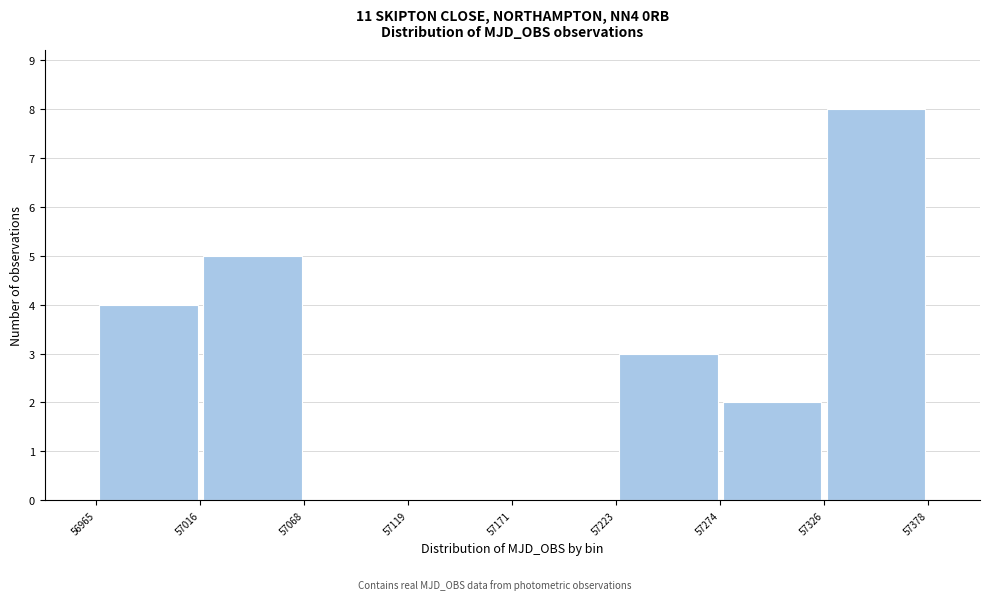

Reading left to right, transcribe this chart: for each bar, give the range it covers on the x-axis and its height. The values are not printed on the chart, so give them approximately, as read against the axis.

56965 to 57016: 4
57016 to 57068: 5
57068 to 57119: 0
57119 to 57171: 0
57171 to 57223: 0
57223 to 57274: 3
57274 to 57326: 2
57326 to 57378: 8